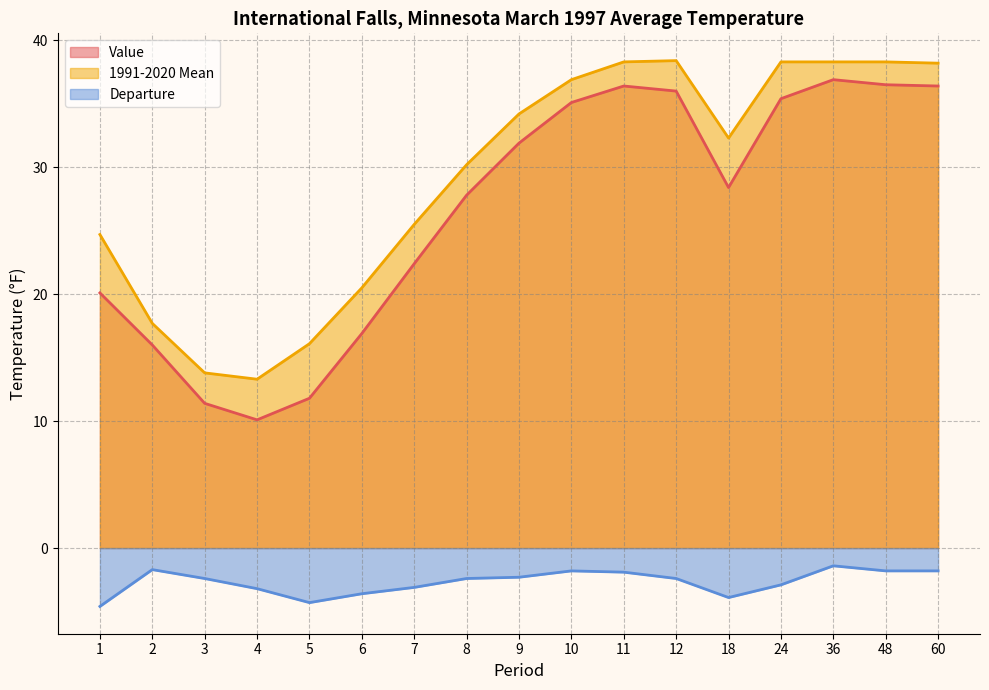

What are all the series names shown in the legend?

Value, 1991-2020 Mean, Departure